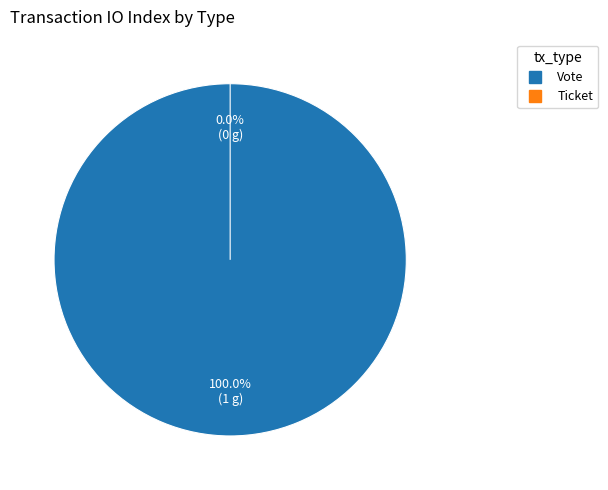

Combined, do Ticket and Vote account for over 50%?

Yes